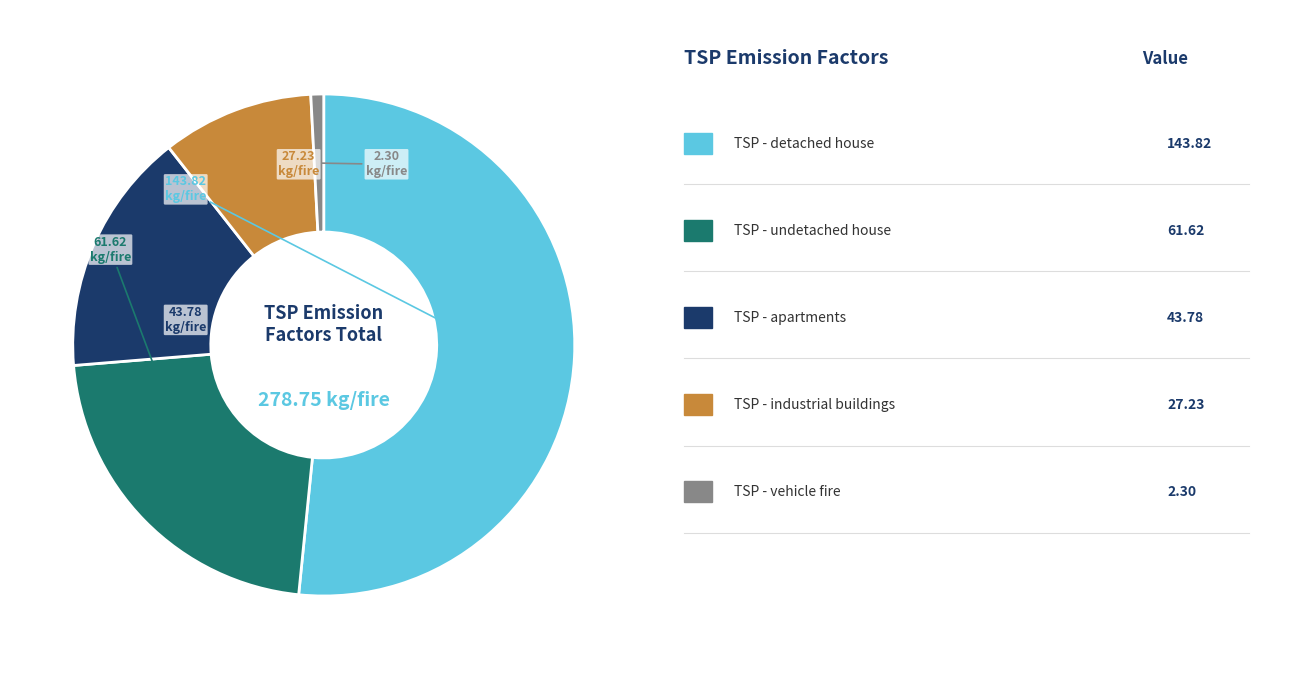

Does any single category account for the majority?

Yes